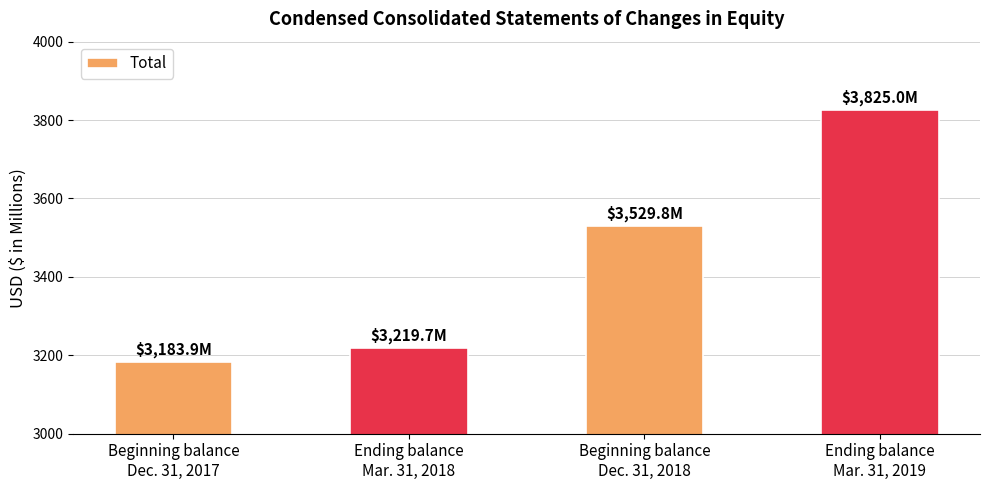

Is it true that the value at Beginning balance
Dec. 31, 2017 is 915.3?

False